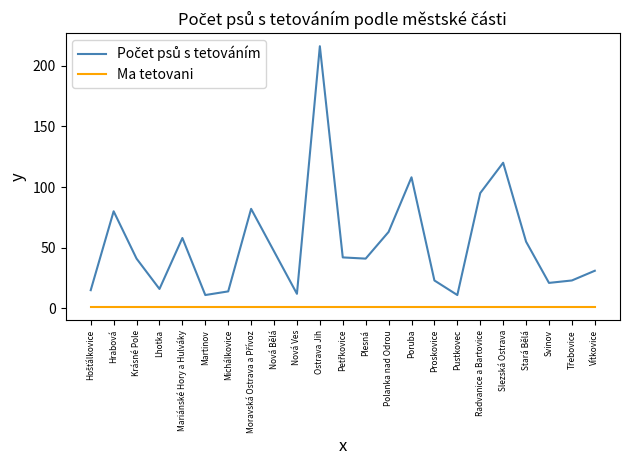

Count the number of categories in the chart.

23